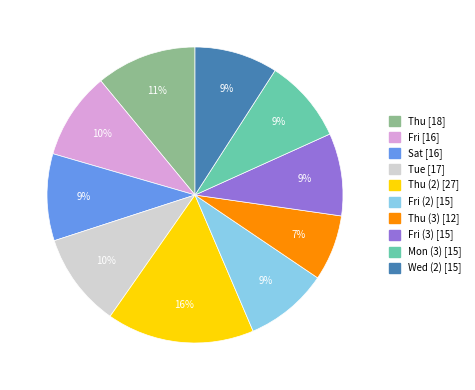

Count the number of slices in the pie.

10